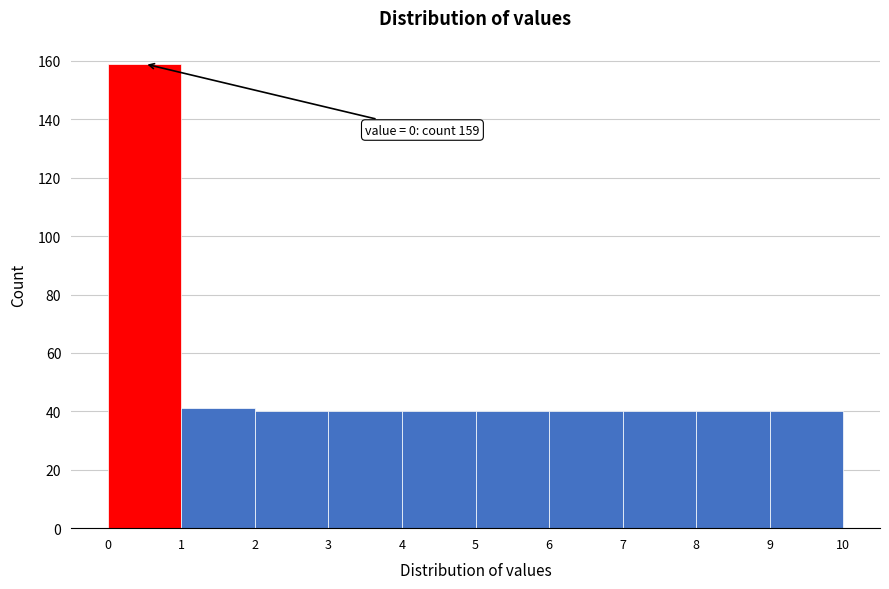

Over which range of the x-axis is the bar tallest?

0 to 1